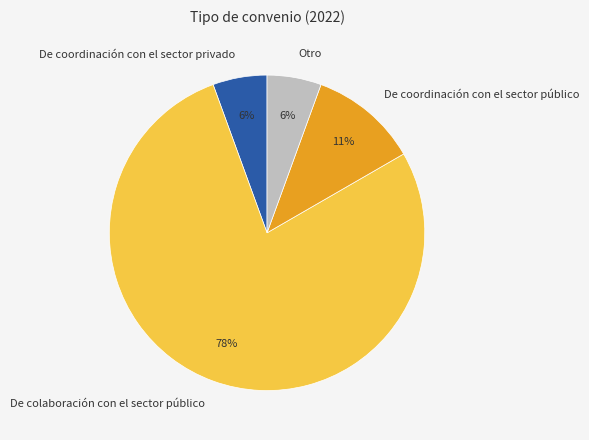

Which category has the biggest portion of the pie?

De colaboración con el sector público